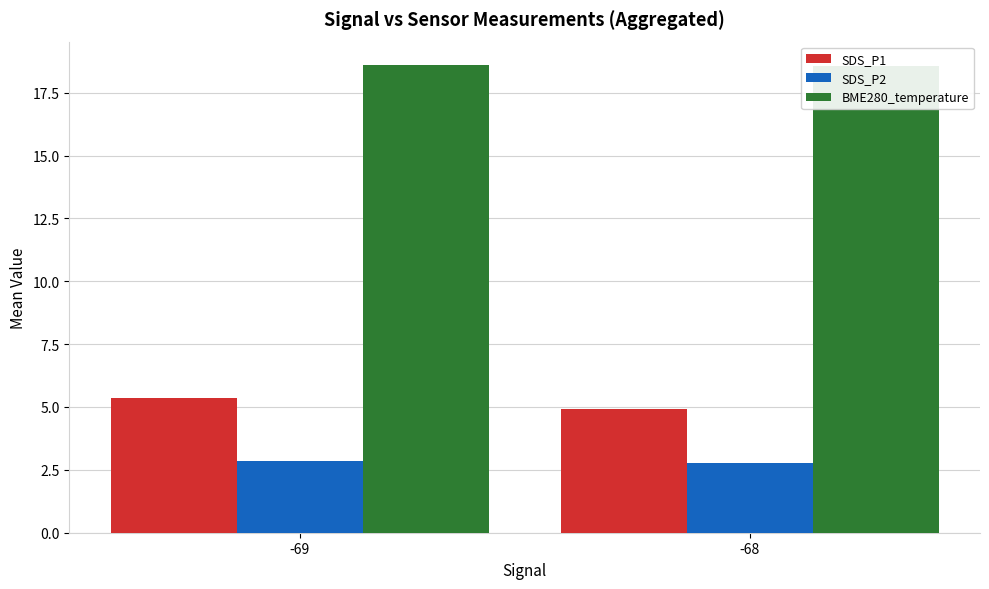

How many bars are there in total?

6